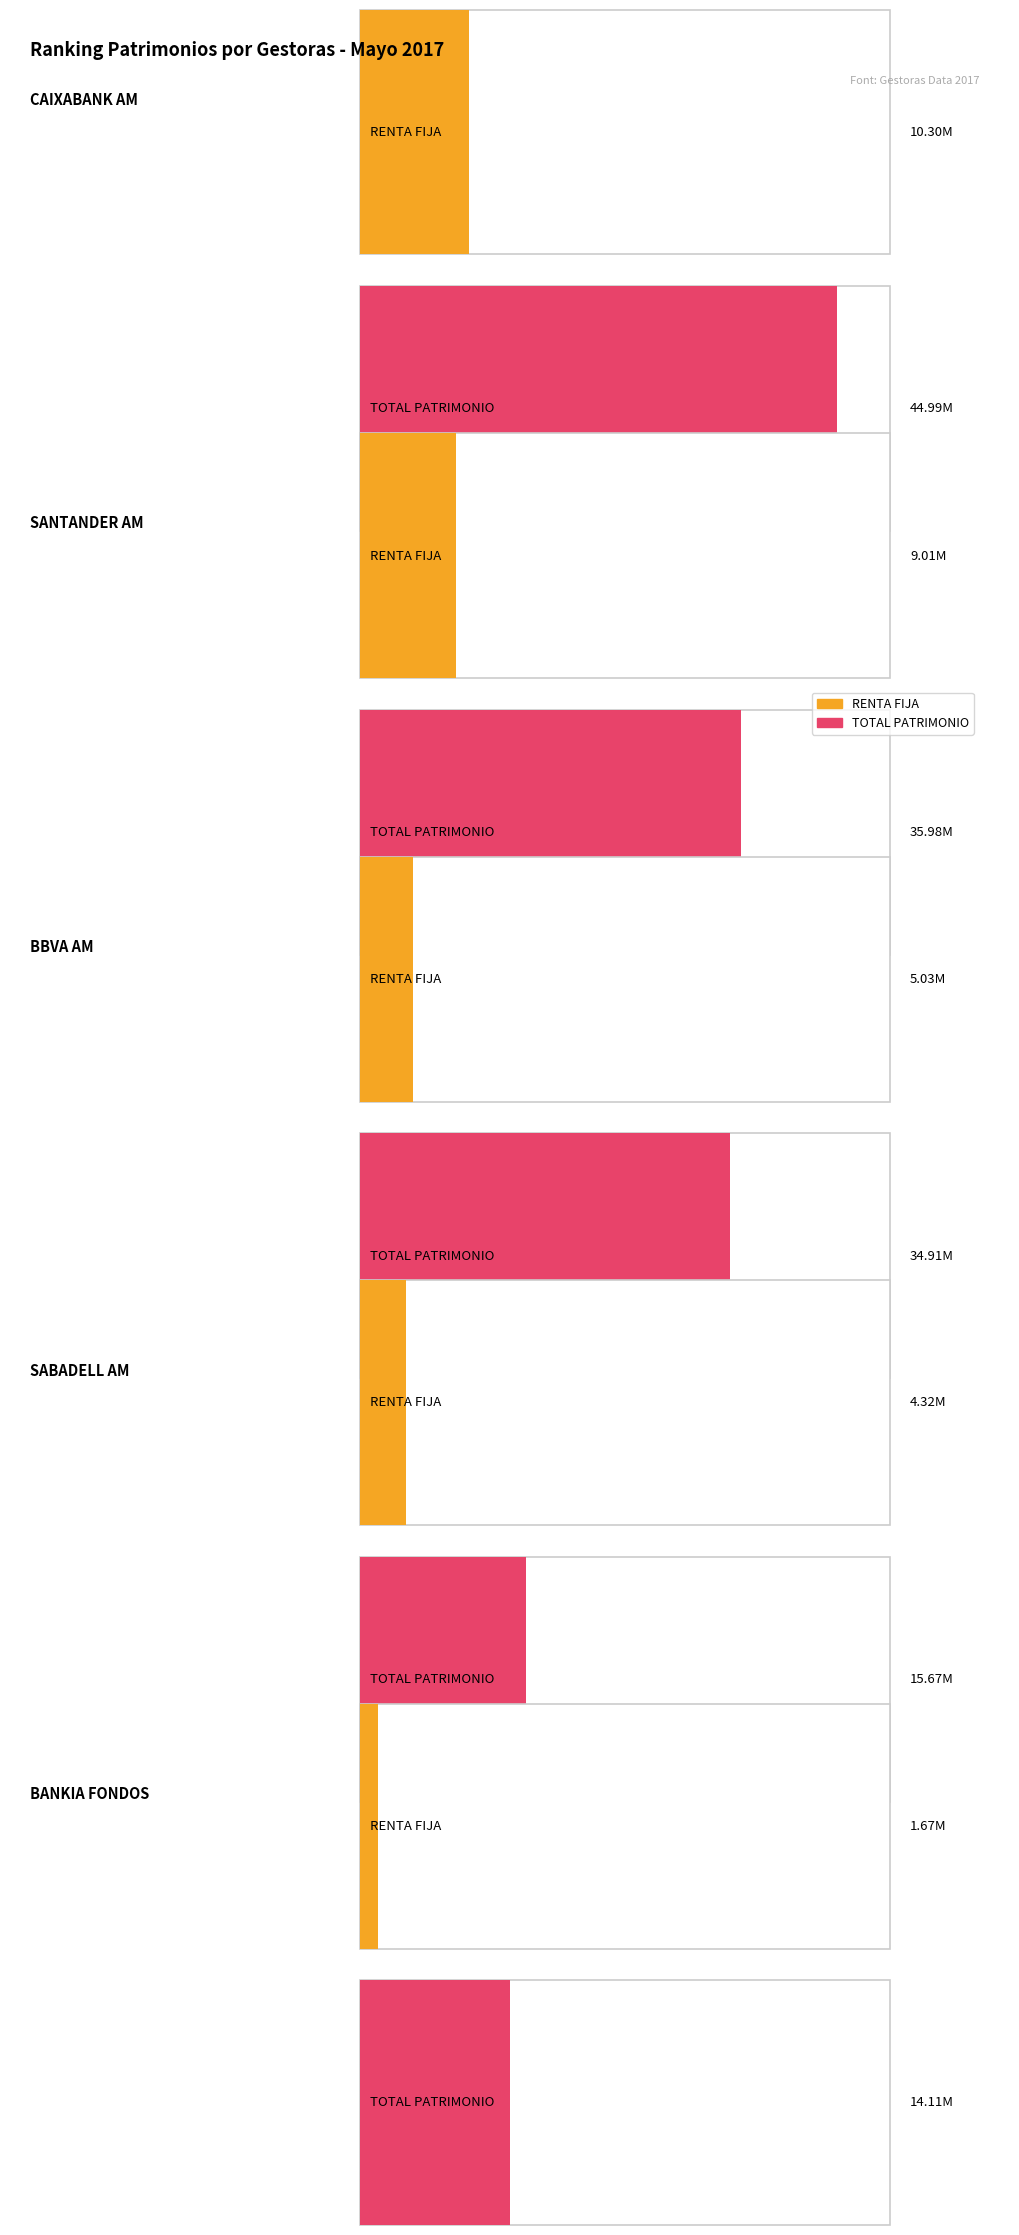

At how many categories does at least one series exceed 40520057?

1